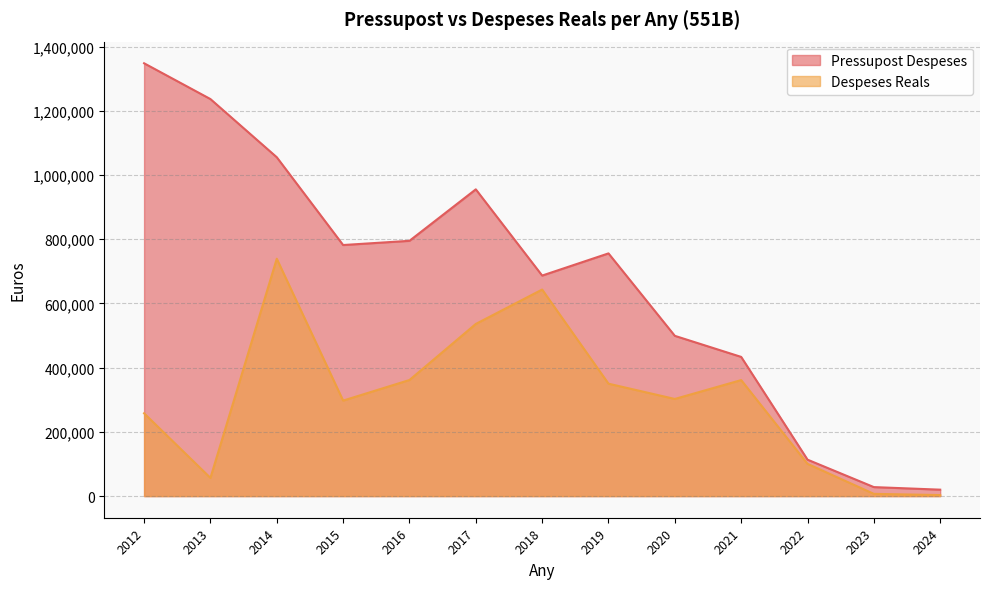

At 2020, list the series in order from smallest to largest.

Despeses Reals, Pressupost Despeses